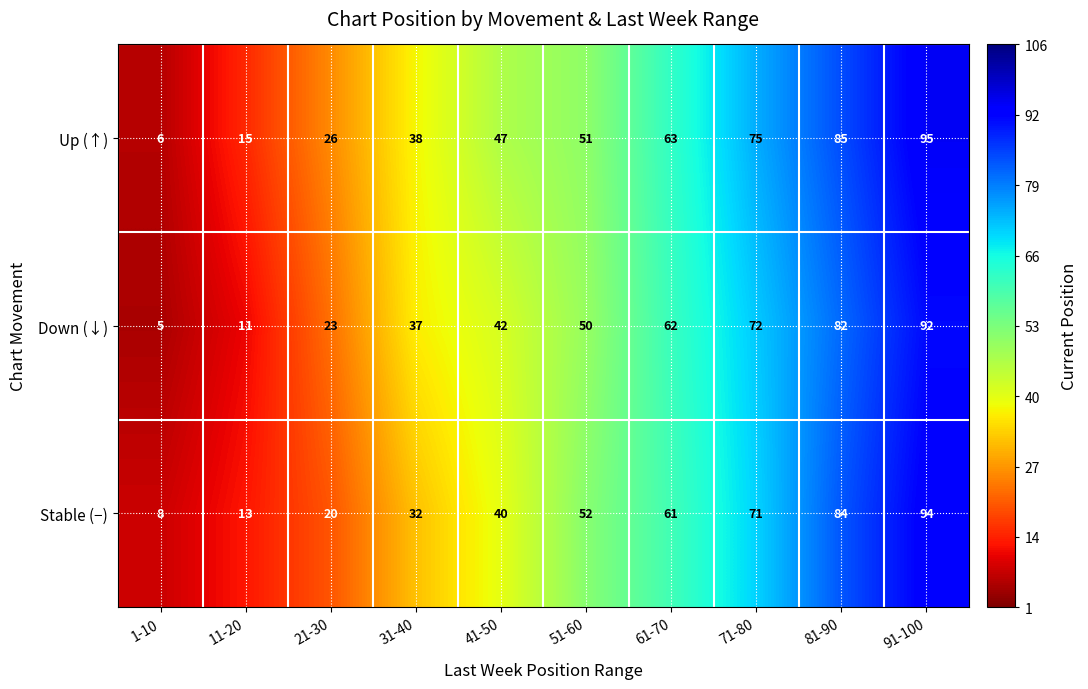

Which series changed the most between 51-60 and 91-100?

Up (↑)